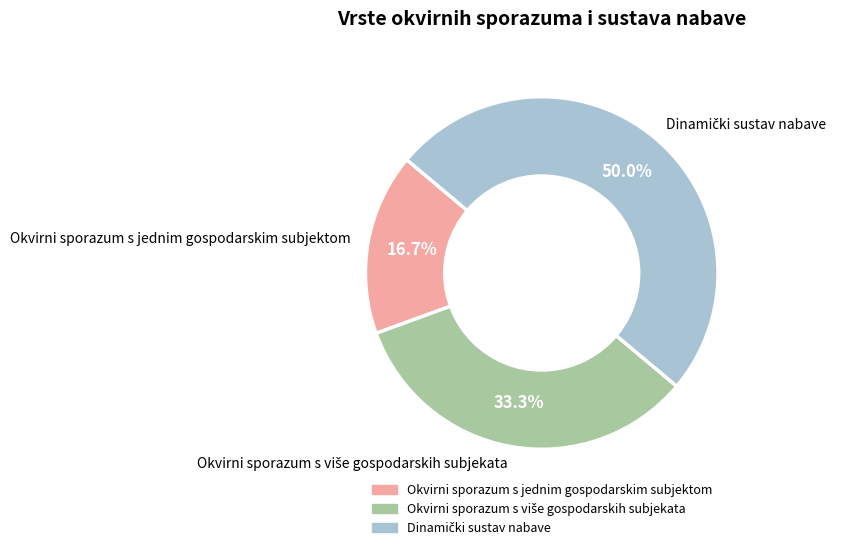

The Okvirni sporazum s jednim gospodarskim subjektom slice represents 3% of the pie. True or false?

False